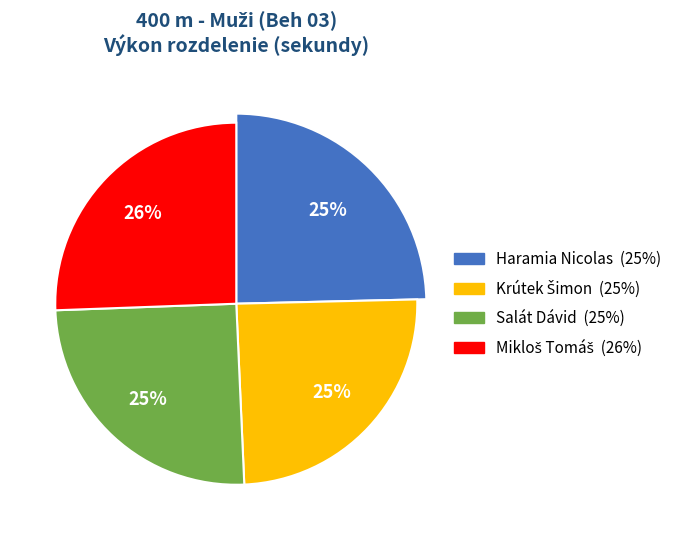

To the nearest percent, what is the difference between the largest and smallest slice percentages?

1%